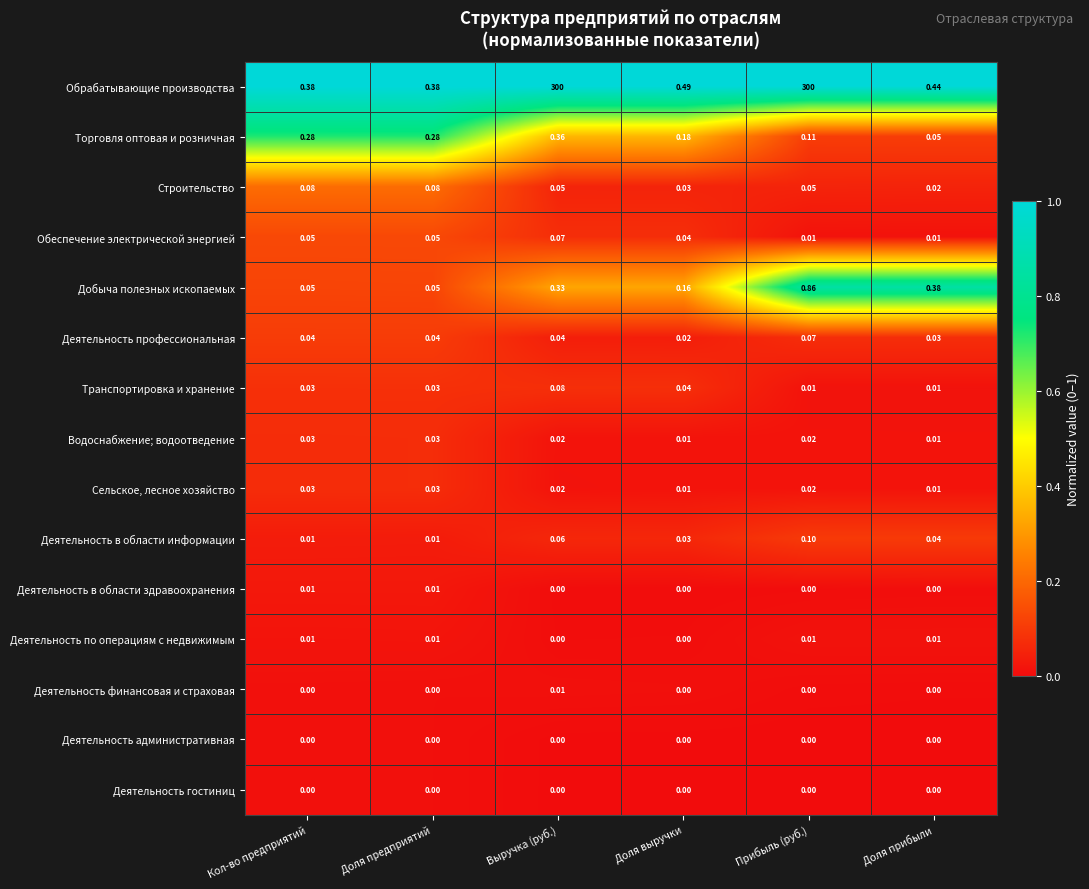

Which series has the largest range (max minus min)?

Обрабатывающие производства